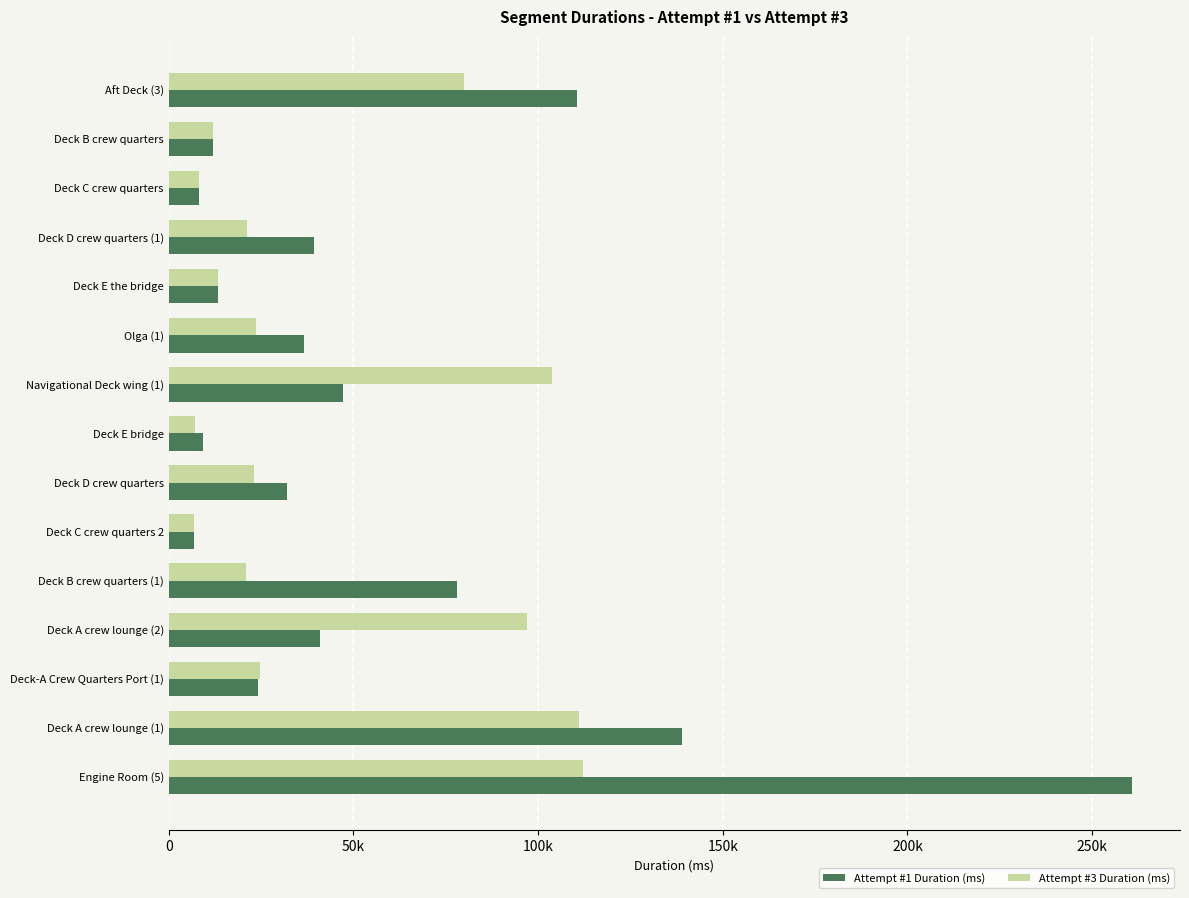

At which category is the sum across all series the highest?

Engine Room (5)